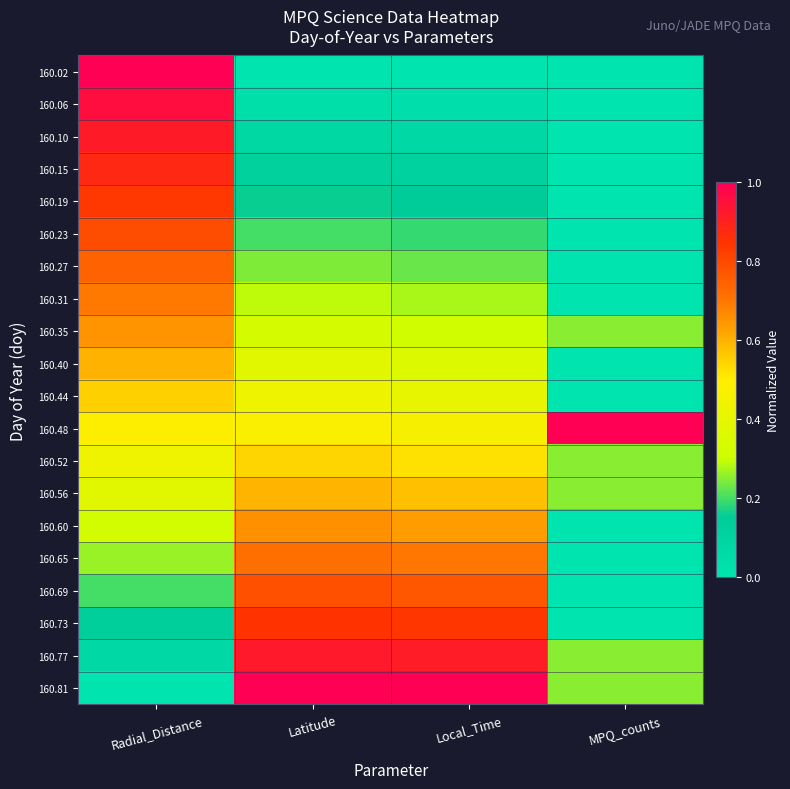

Reading right to left, extract all data points from this chart.

160.02: MPQ_counts=0.0	Local_Time=0.0	Latitude=0.0	Radial_Distance=1.0
160.06: MPQ_counts=0.0	Local_Time=0.0	Latitude=0.0	Radial_Distance=1.0
160.10: MPQ_counts=0.0	Local_Time=0.1	Latitude=0.1	Radial_Distance=0.9
160.15: MPQ_counts=0.0	Local_Time=0.1	Latitude=0.1	Radial_Distance=0.9
160.19: MPQ_counts=0.0	Local_Time=0.1	Latitude=0.2	Radial_Distance=0.8
160.23: MPQ_counts=0.0	Local_Time=0.2	Latitude=0.2	Radial_Distance=0.8
160.27: MPQ_counts=0.0	Local_Time=0.2	Latitude=0.2	Radial_Distance=0.7
160.31: MPQ_counts=0.0	Local_Time=0.3	Latitude=0.3	Radial_Distance=0.7
160.35: MPQ_counts=0.2	Local_Time=0.3	Latitude=0.3	Radial_Distance=0.7
160.40: MPQ_counts=0.0	Local_Time=0.4	Latitude=0.4	Radial_Distance=0.6
160.44: MPQ_counts=0.0	Local_Time=0.4	Latitude=0.4	Radial_Distance=0.5
160.48: MPQ_counts=1.0	Local_Time=0.5	Latitude=0.5	Radial_Distance=0.5
160.52: MPQ_counts=0.2	Local_Time=0.5	Latitude=0.5	Radial_Distance=0.4
160.56: MPQ_counts=0.2	Local_Time=0.6	Latitude=0.6	Radial_Distance=0.4
160.60: MPQ_counts=0.0	Local_Time=0.6	Latitude=0.7	Radial_Distance=0.3
160.65: MPQ_counts=0.0	Local_Time=0.7	Latitude=0.7	Radial_Distance=0.3
160.69: MPQ_counts=0.0	Local_Time=0.8	Latitude=0.8	Radial_Distance=0.2
160.73: MPQ_counts=0.0	Local_Time=0.8	Latitude=0.9	Radial_Distance=0.1
160.77: MPQ_counts=0.2	Local_Time=0.9	Latitude=0.9	Radial_Distance=0.1
160.81: MPQ_counts=0.2	Local_Time=1.0	Latitude=1.0	Radial_Distance=0.0